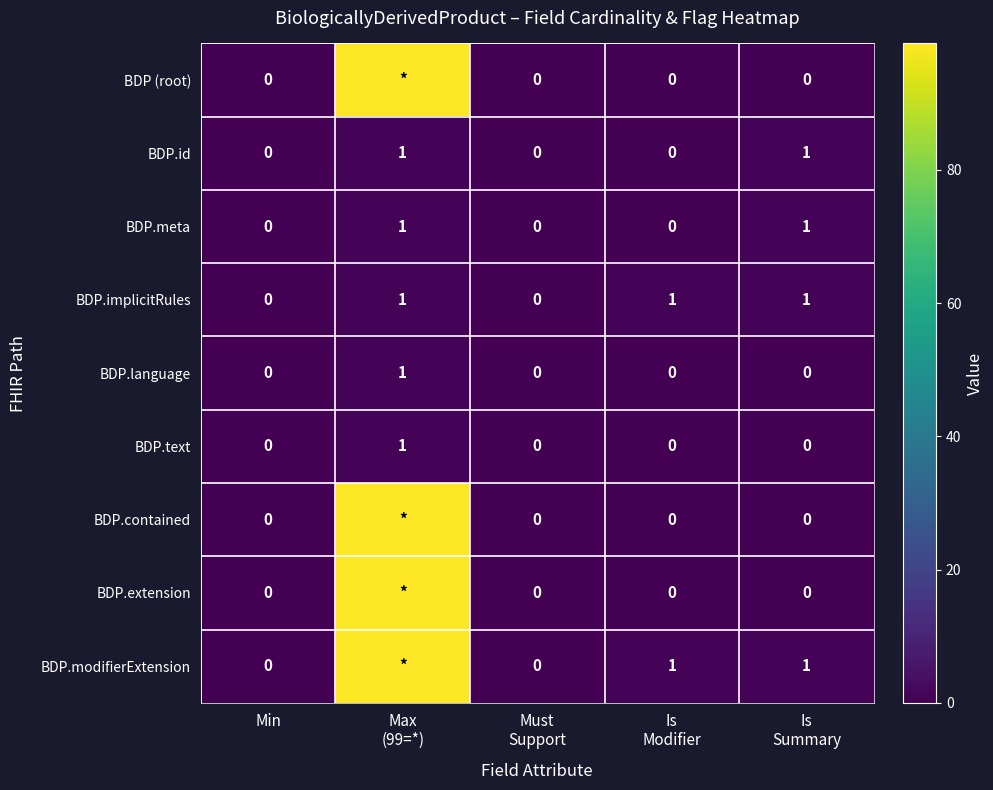

How many BDP.text values are between 0 and 1?

5